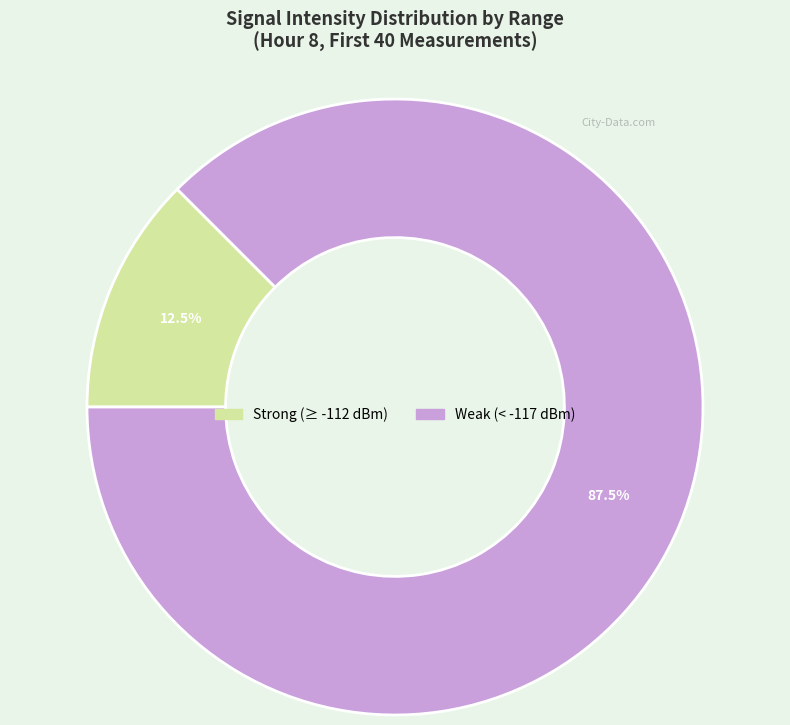

To the nearest percent, what is the difference between the largest and smallest slice percentages?

75%